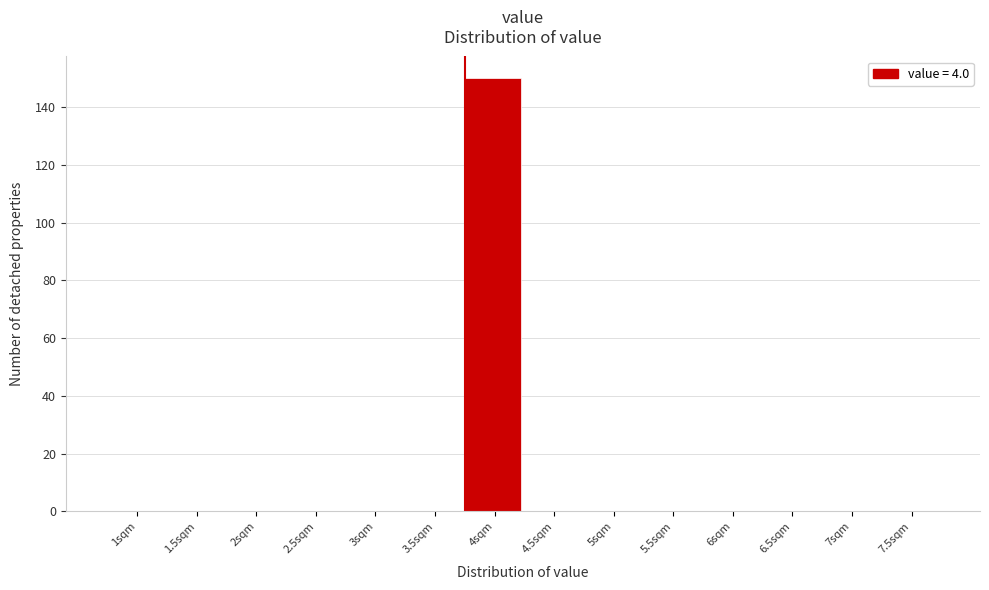

Reading left to right, what are all the values shown in this chart?

1sqm=0	1.5sqm=0	2sqm=0	2.5sqm=0	3sqm=0	3.5sqm=0	4sqm=150	4.5sqm=0	5sqm=0	5.5sqm=0	6sqm=0	6.5sqm=0	7sqm=0	7.5sqm=0